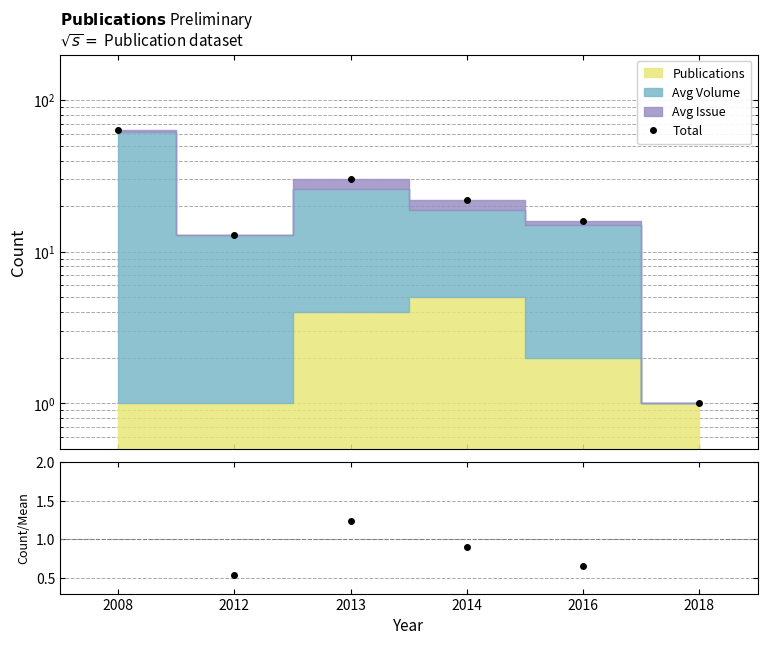

What is the sum of all Count/Mean values?

6.0